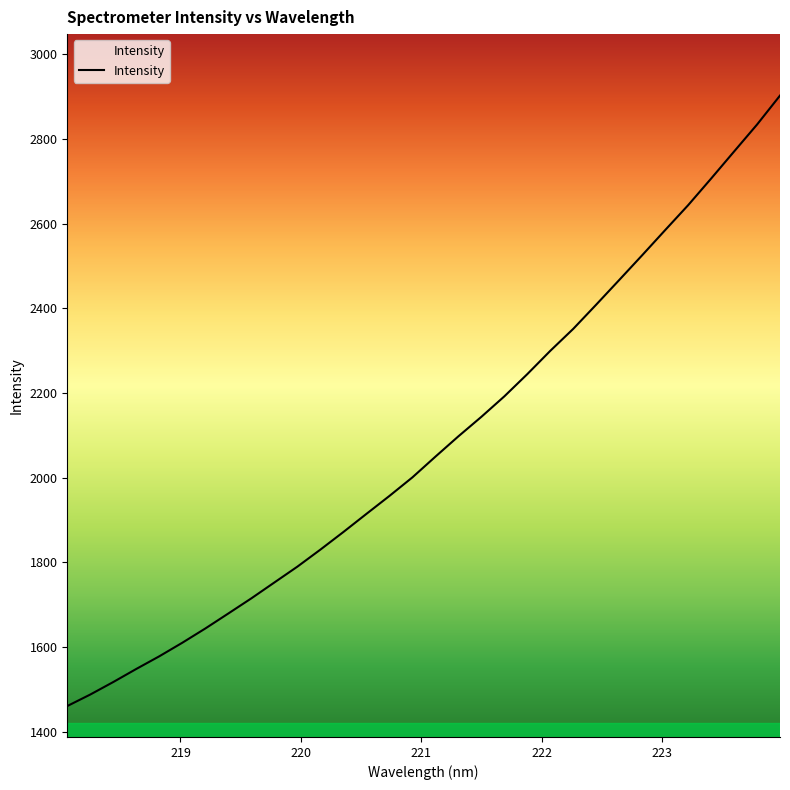

What is the maximum value shown in the chart?

2902.2